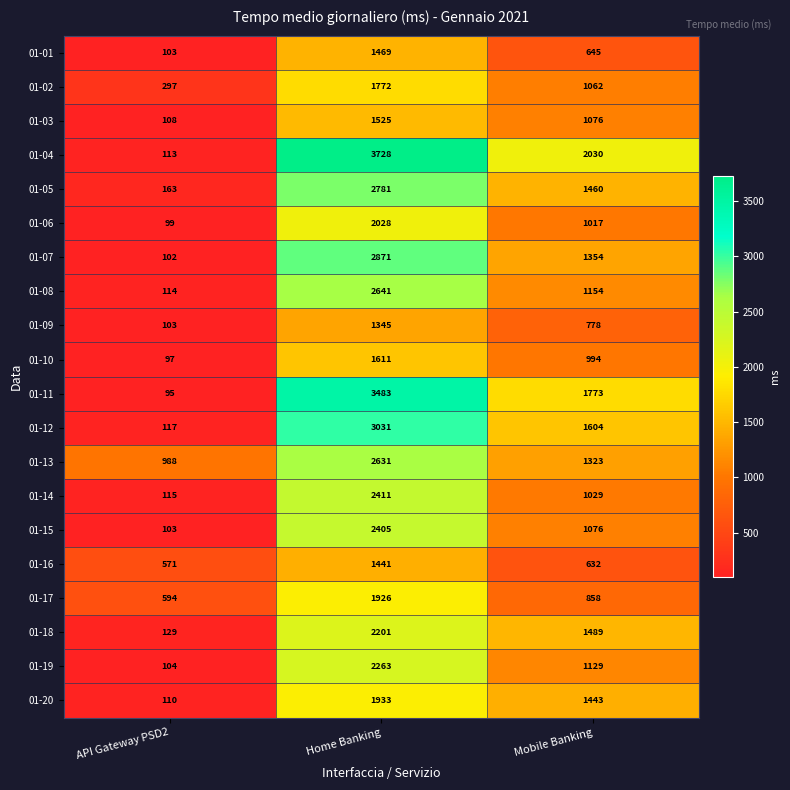

At which category does the chart reach its minimum across all series?

API Gateway PSD2